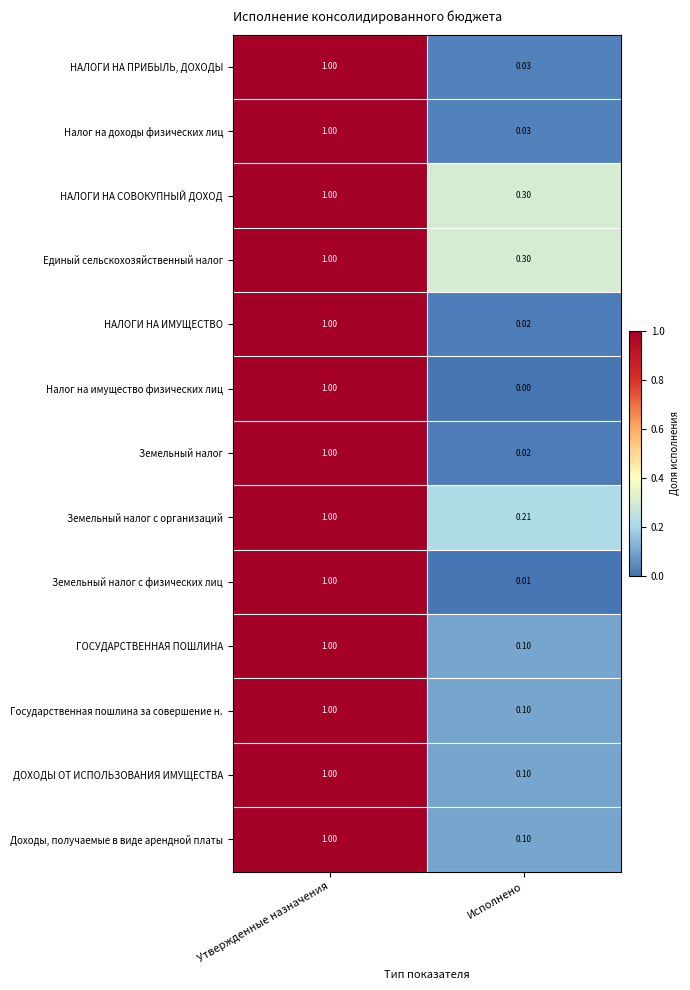

Where is Земельный налог с организаций nearest to the value 0?

Исполнено